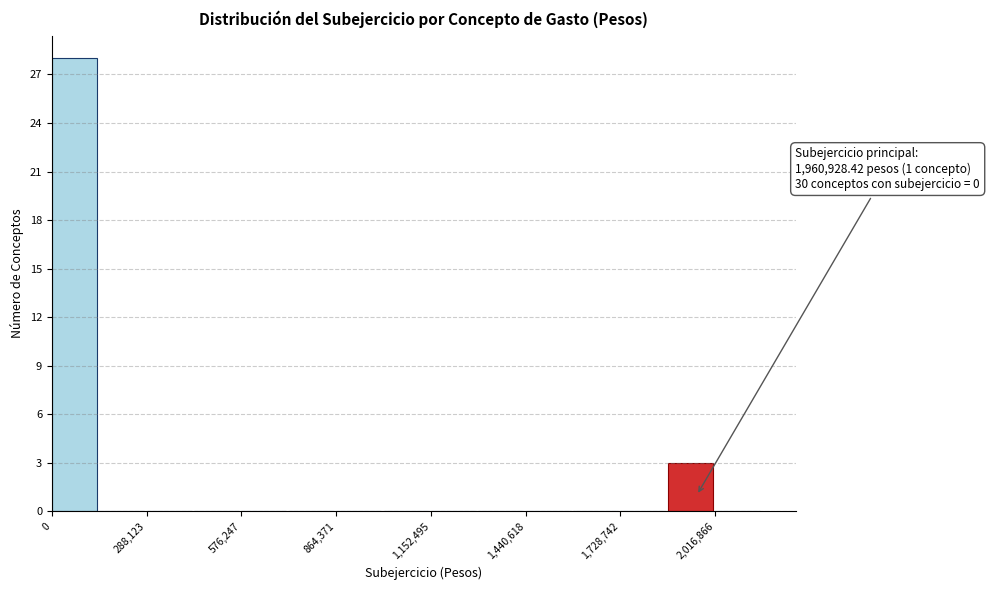

Around what value on the x-axis is the tallest bar? Give the approximate position of its centre, as read against the axis.

50000